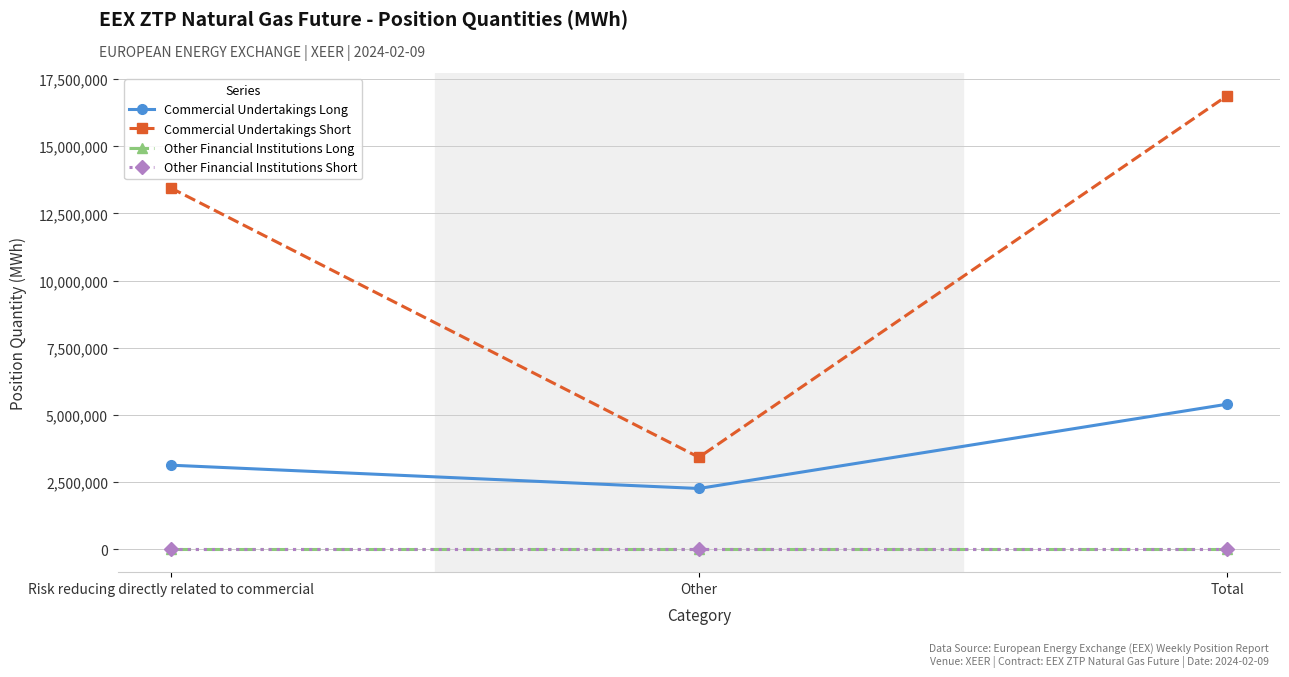

Does the chart have visible grid lines?

Yes